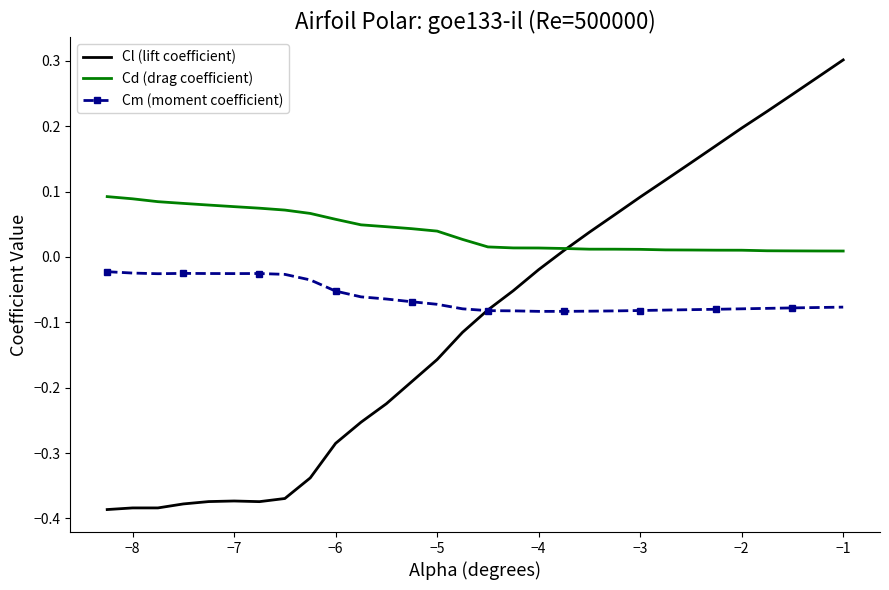

Which series has the largest total across all categories?

Cd (drag coefficient)